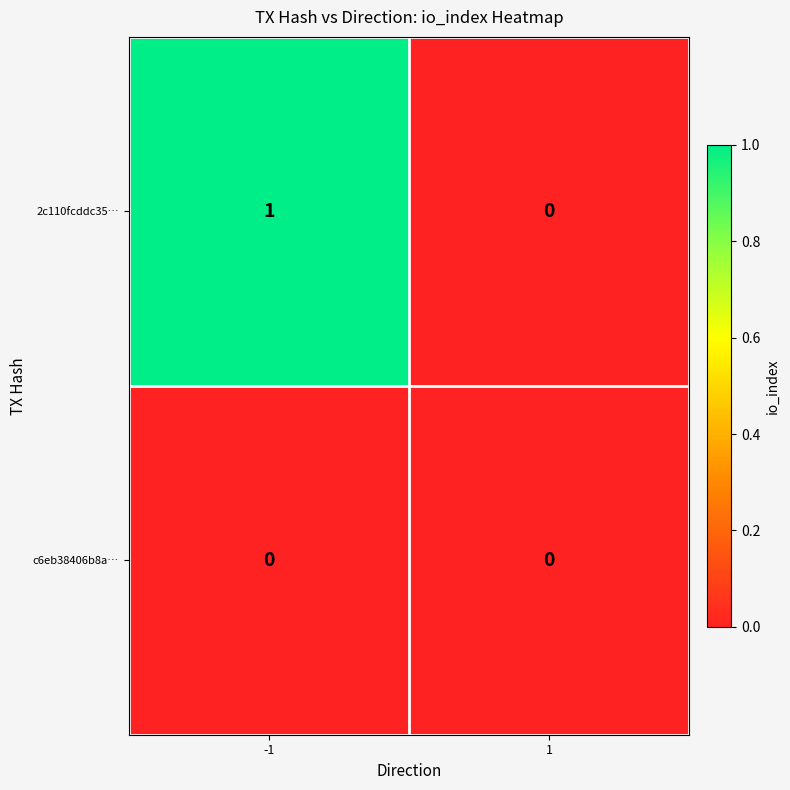

Rank the series by their maximum value, from highest to lowest.

2c110fcddc35…, c6eb38406b8a…